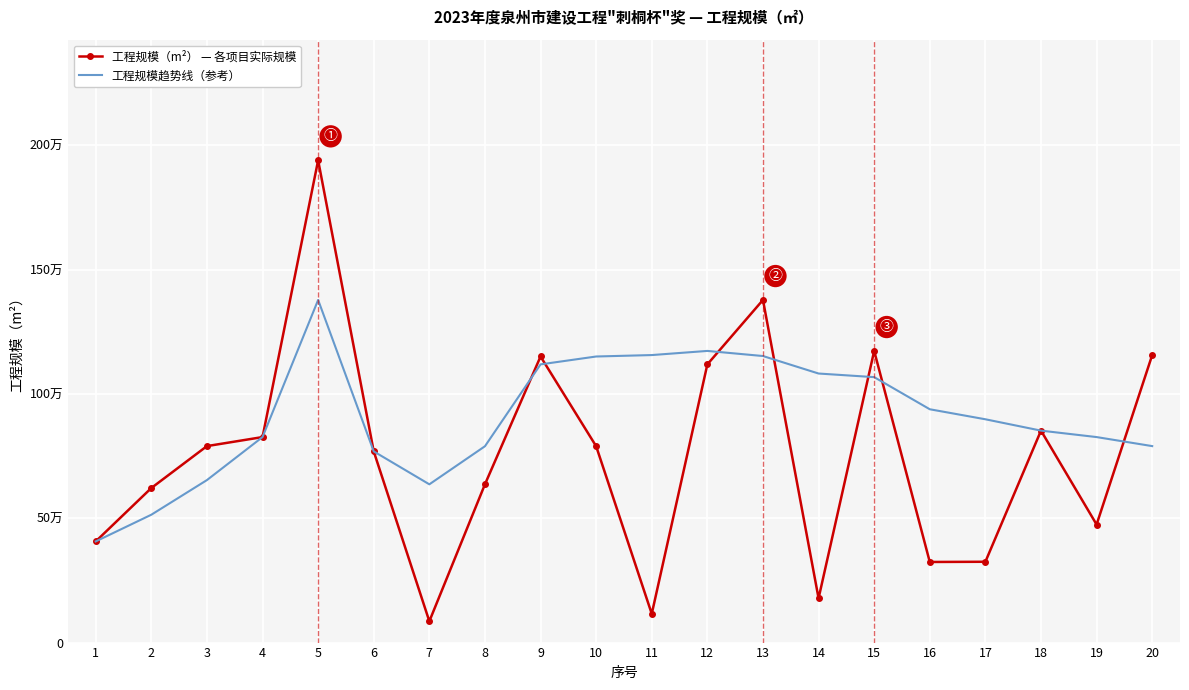

Which series has the largest range (max minus min)?

工程规模（m²） — 各项目实际规模